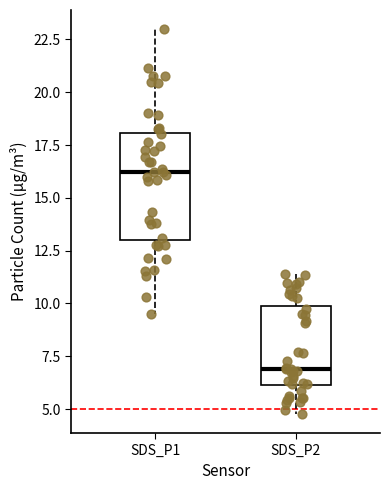

Reading left to right, read every box against the y-axis: the position of its median line, the range the box covers, and the ends of its whiskers. The values are not printed on the chart, so give them approximately, as read against the axis.

SDS_P1: median 16.0, box 13.0 to 18.0, whiskers 9.5 to 23.0
SDS_P2: median 7.0, box 6.0 to 10.0, whiskers 5.0 to 11.5